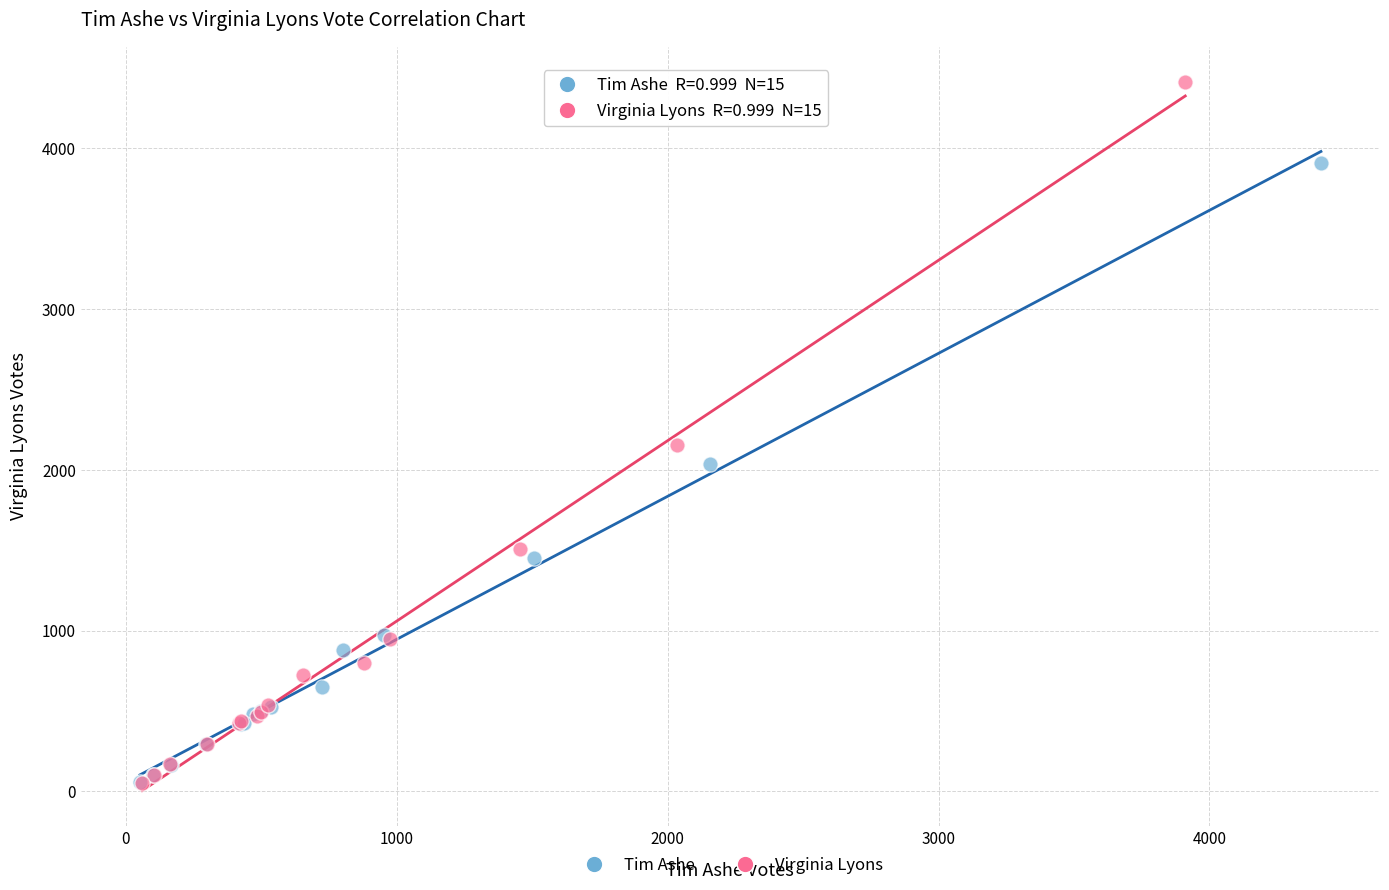

What are all the series names shown in the legend?

Tim Ashe, Virginia Lyons